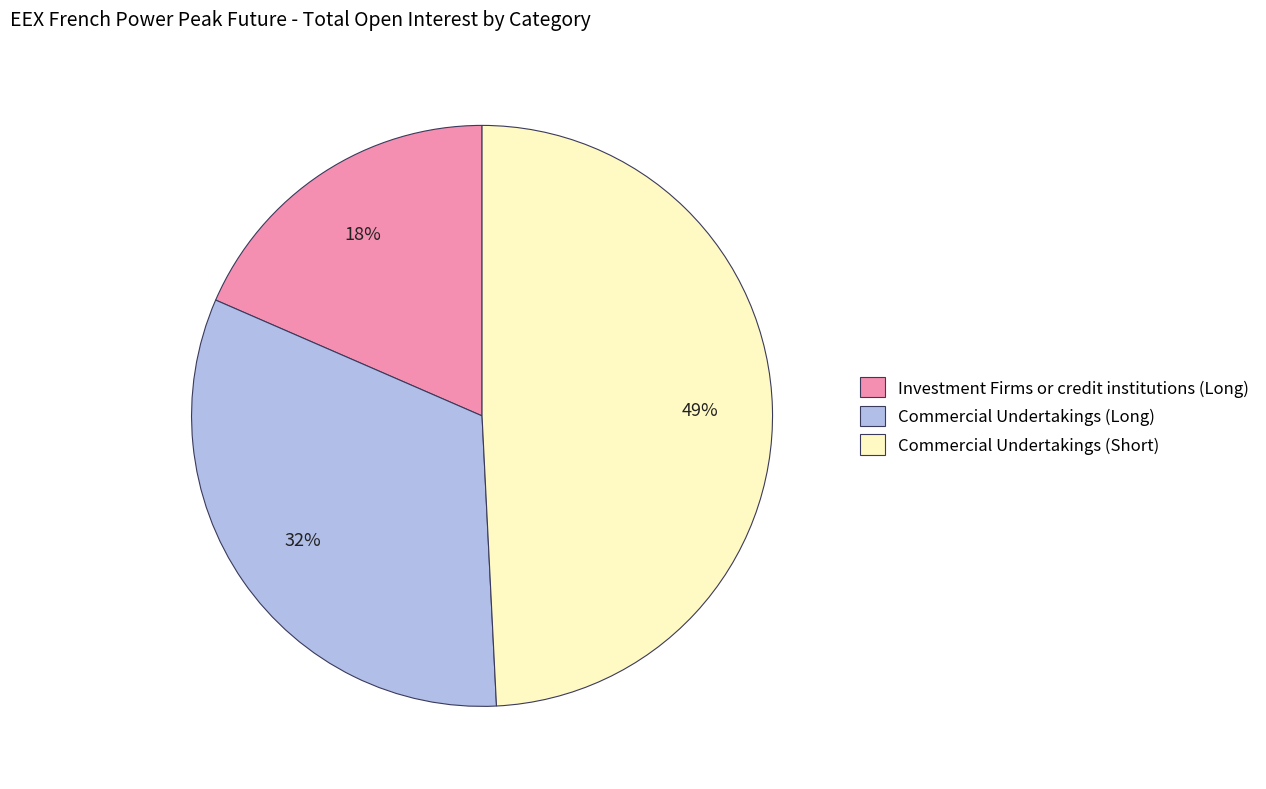

Is the sum of Commercial Undertakings (Long) and Commercial Undertakings (Short) greater than half?

Yes